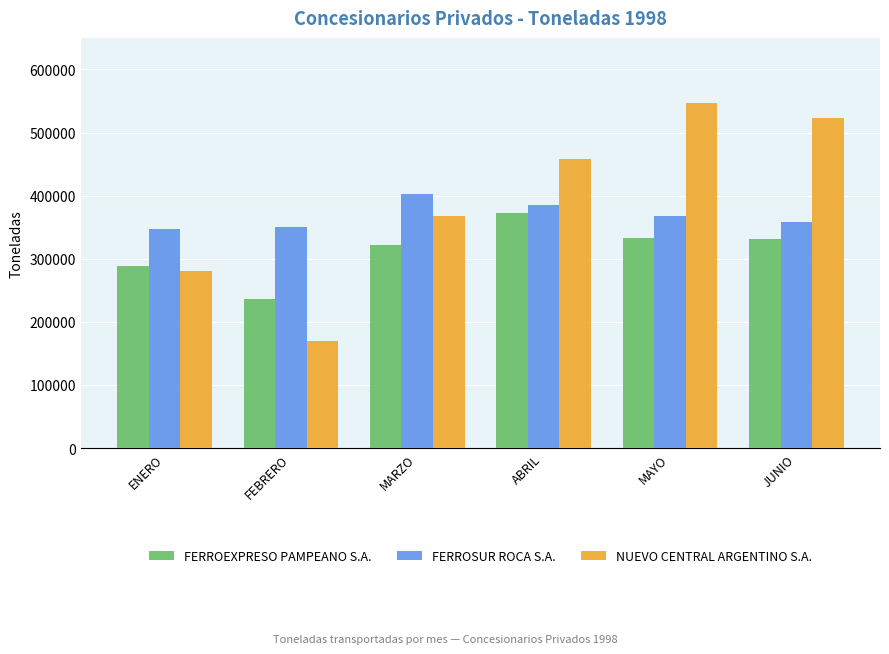

What is the label of the 2nd bar from the right?

MAYO